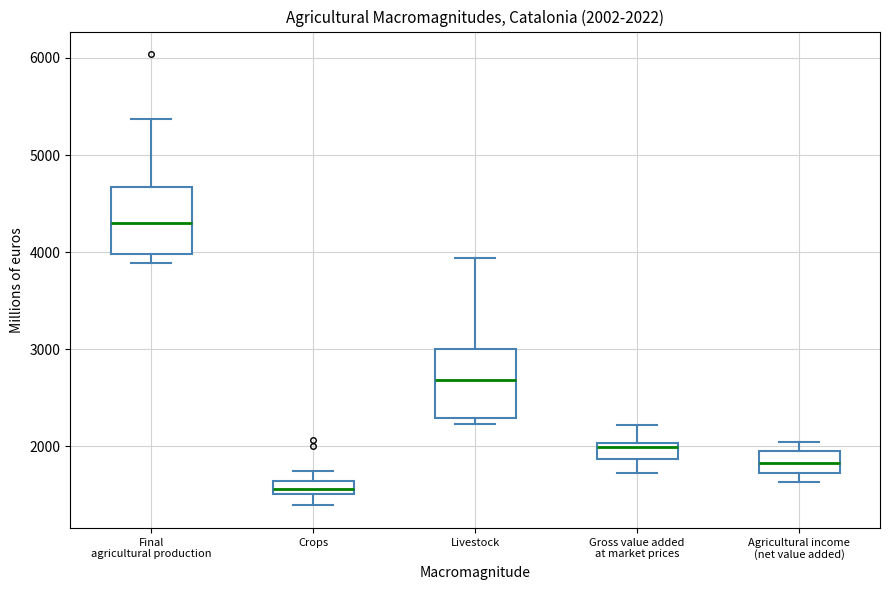

Which box has the highest median line?

Final agricultural production